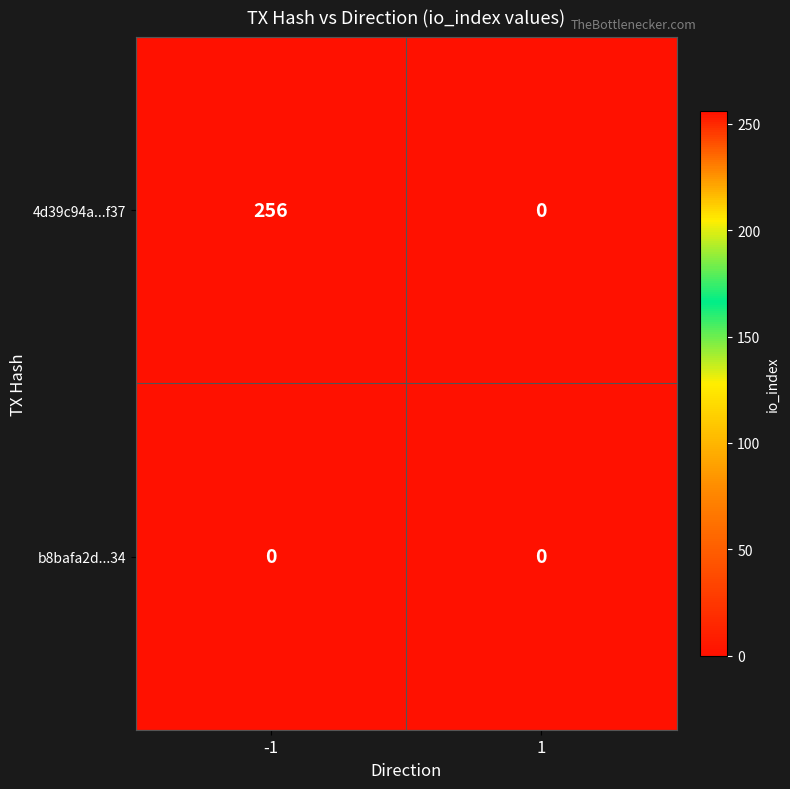

Rank the series by their average value, from highest to lowest.

4d39c94a...f37, b8bafa2d...34